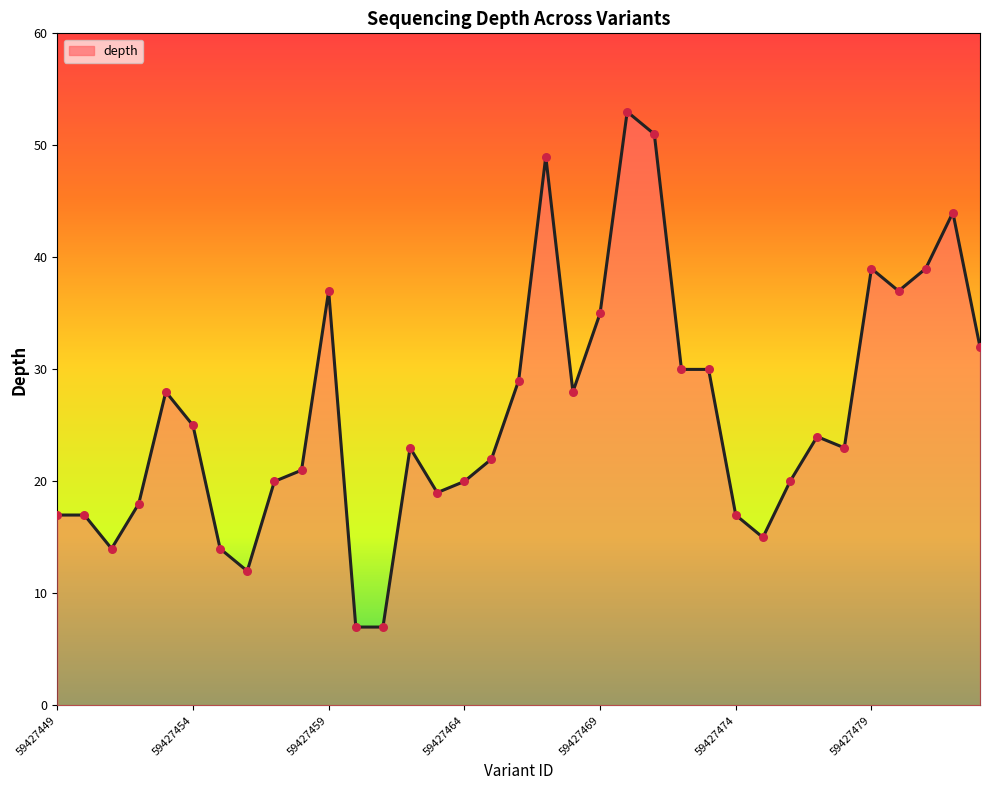

What is the smallest value displayed?

7